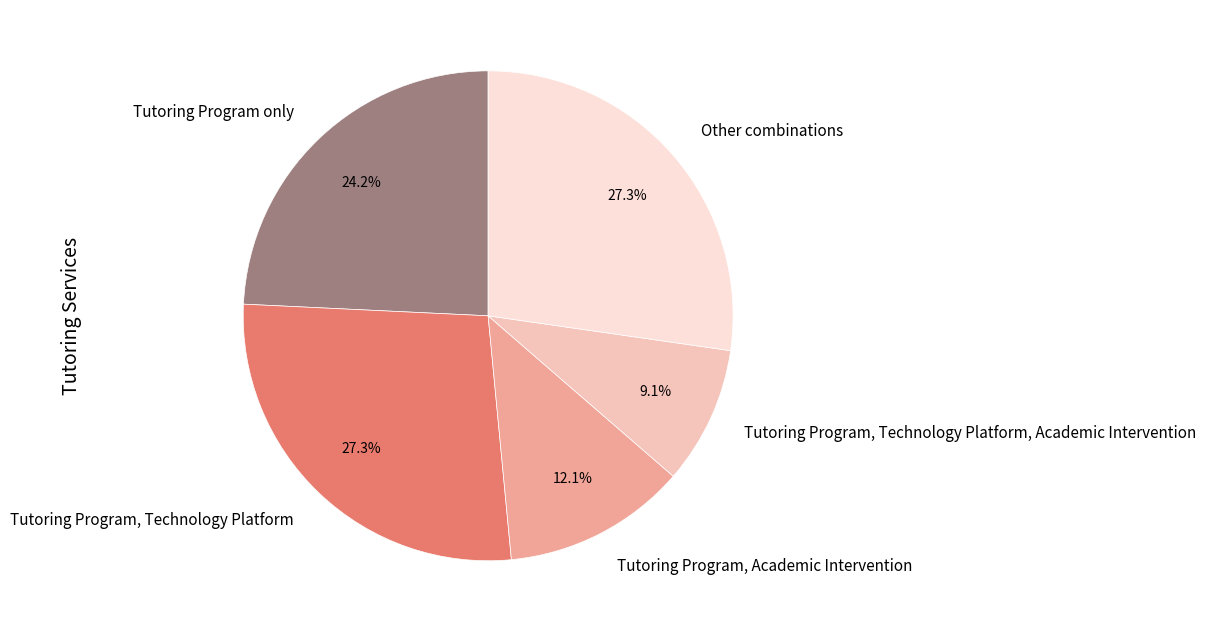

Does Tutoring Program, Academic Intervention represent more than half of the total?

No